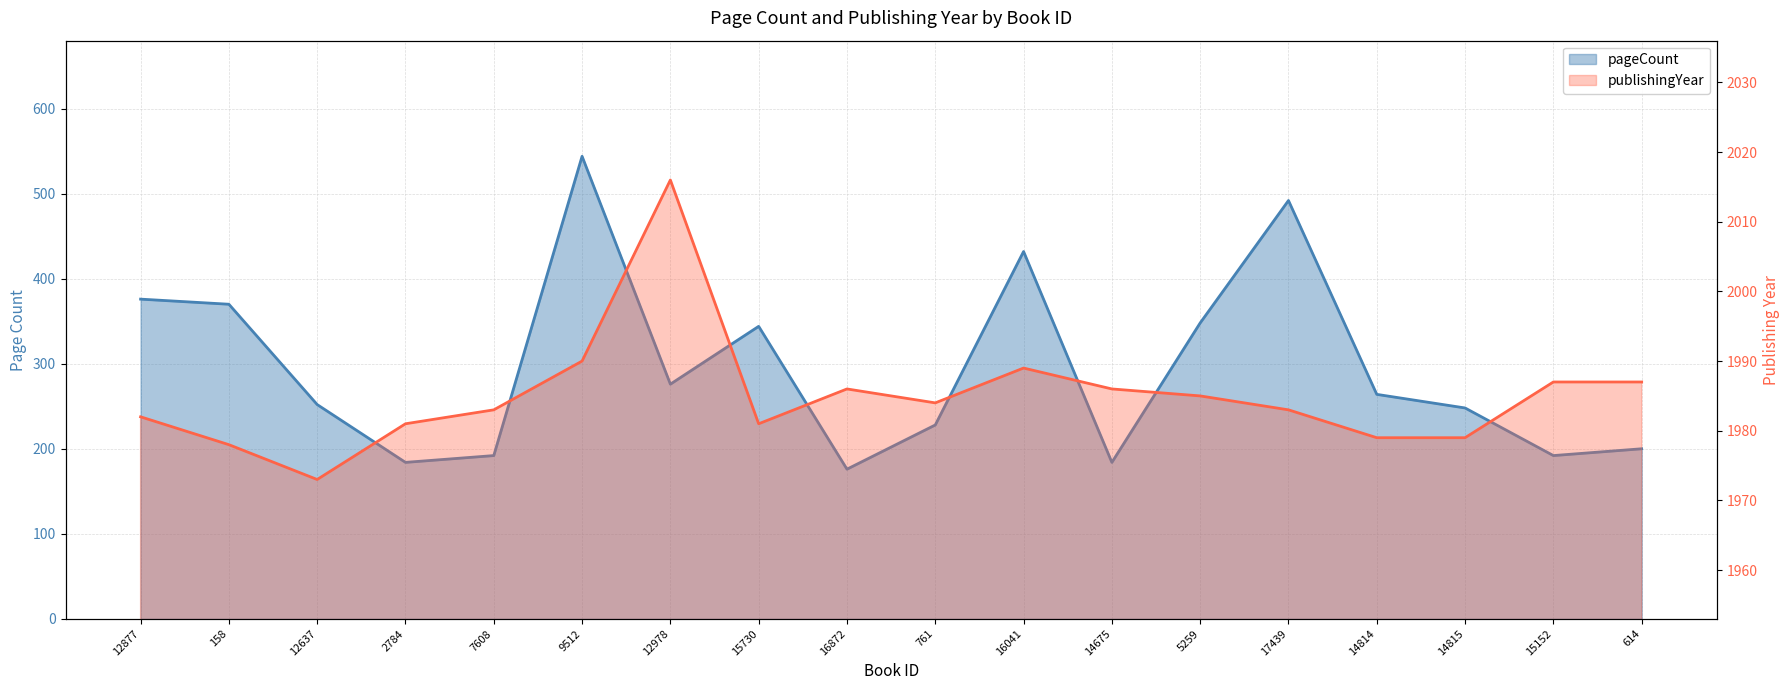

Is the value of publishingYear at 5259 greater than the value of pageCount at 12637?

Yes